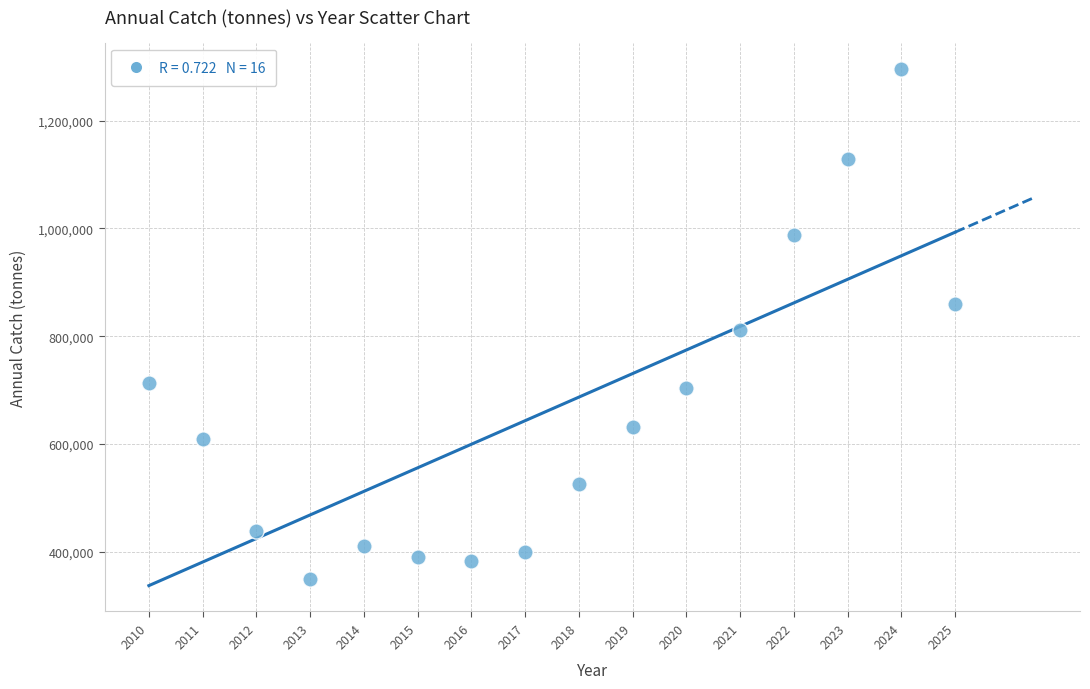

What Y value in the scatter plot is closest to 822988?

811919.7